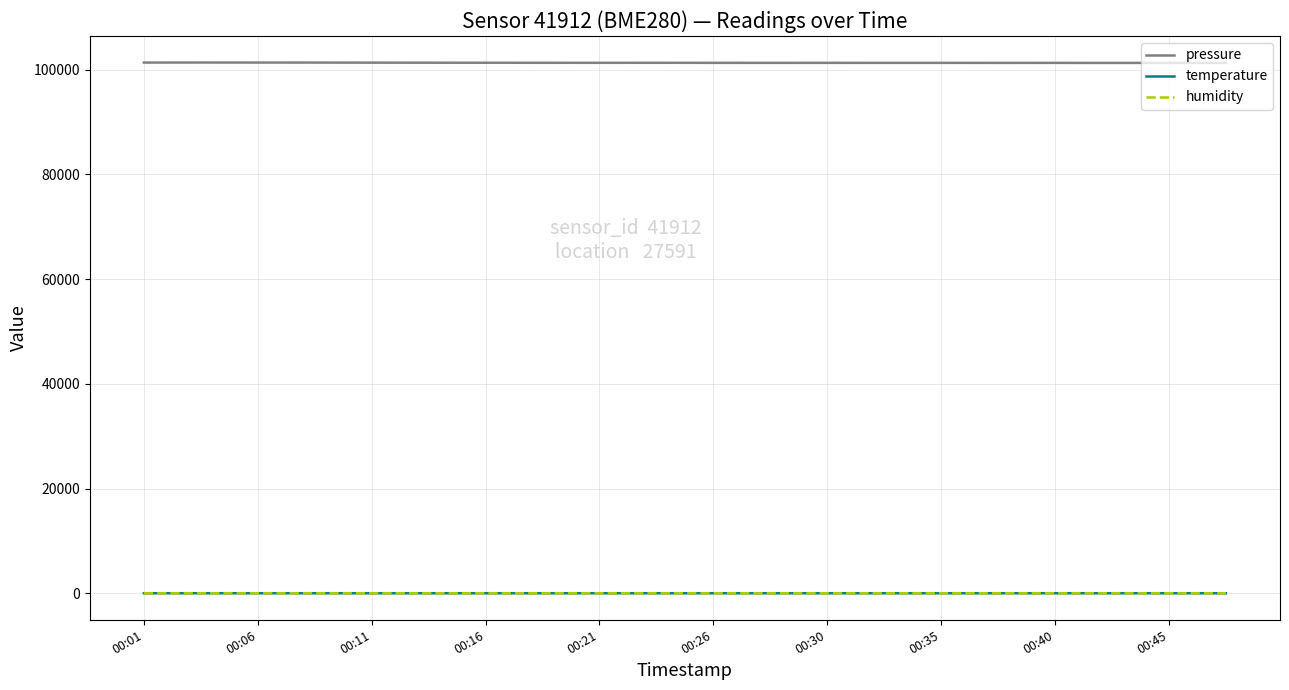

Which series has the widest spread of values?

pressure